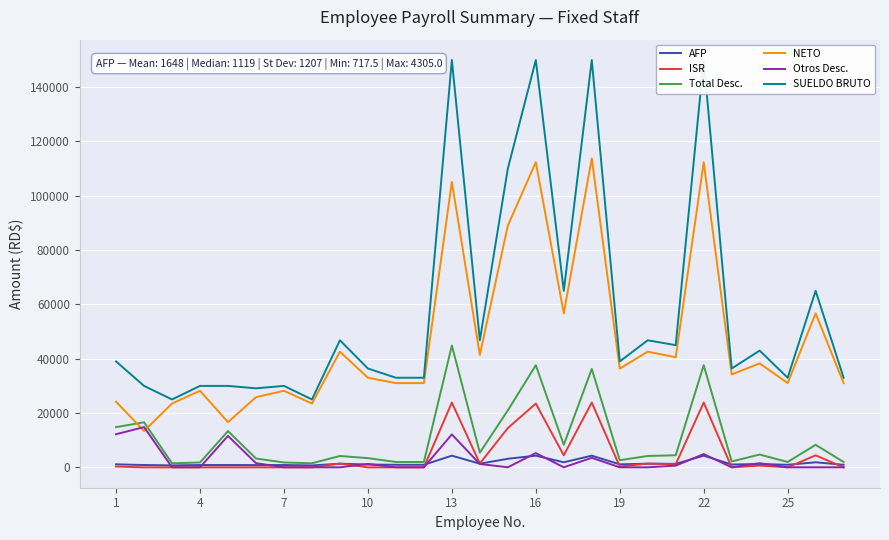

Rank the series at 1 from lowest to highest value.

ISR, AFP, Otros Desc., Total Desc., NETO, SUELDO BRUTO